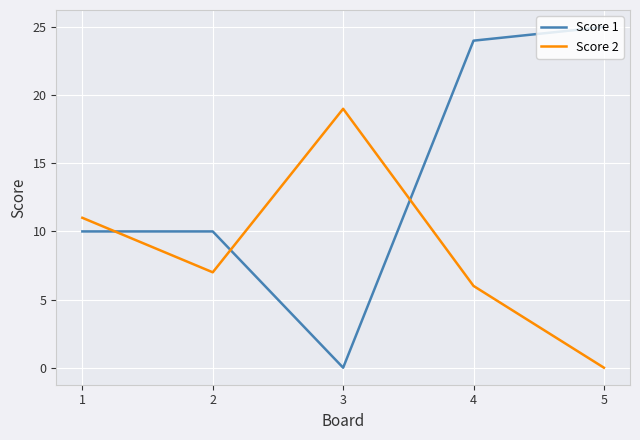

Does the chart display data point markers on the line(s)?

No